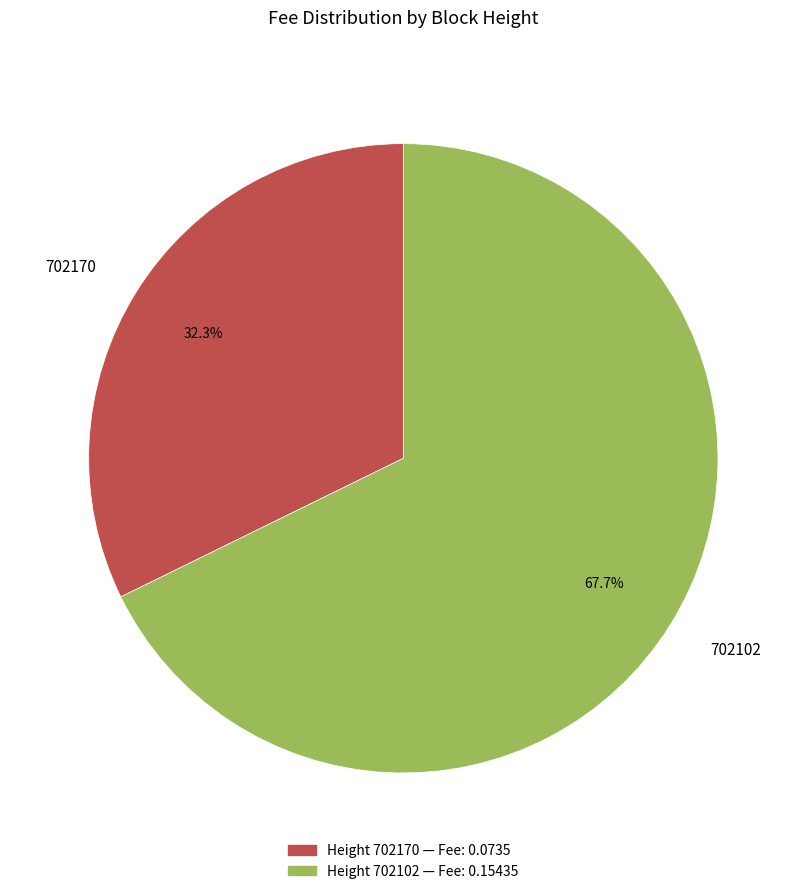

To the nearest percent, what is the difference between the largest and smallest slice percentages?

35%